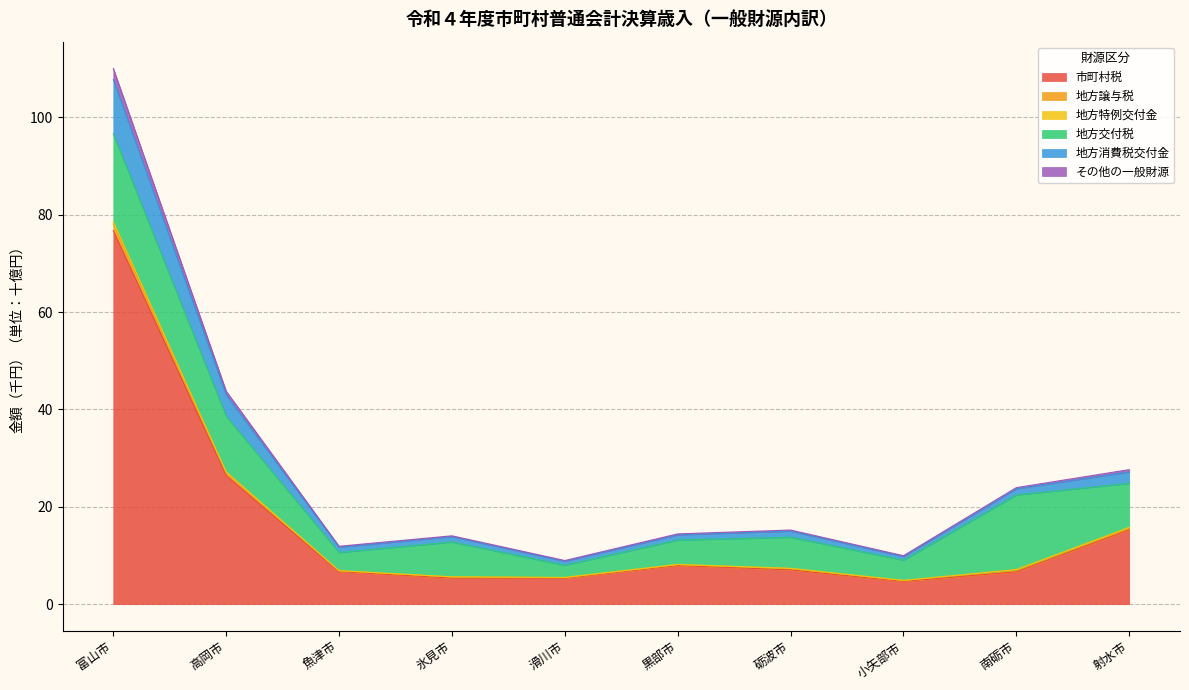

Which has a higher value, 砺波市 or 南砺市?

砺波市